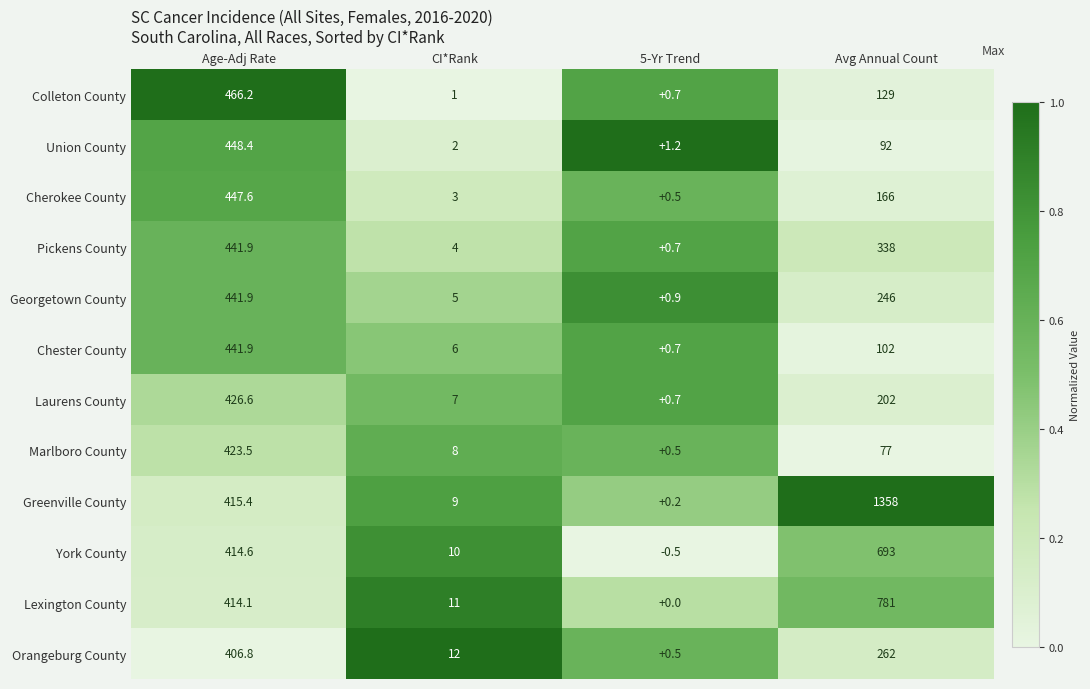

Which category has the lowest value across all series?

5-Yr Trend